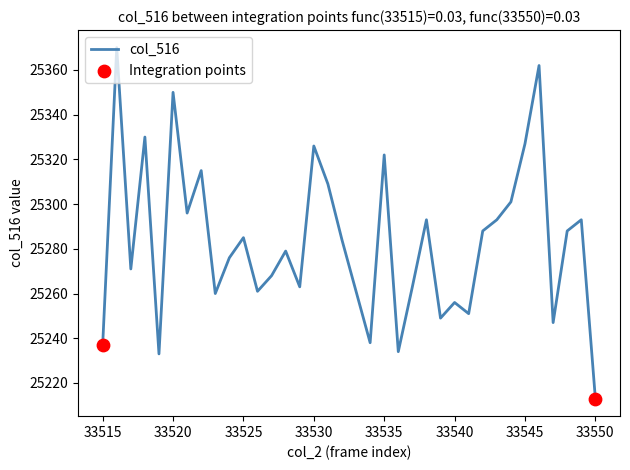

What is the difference between the maximum and minimum values?

157